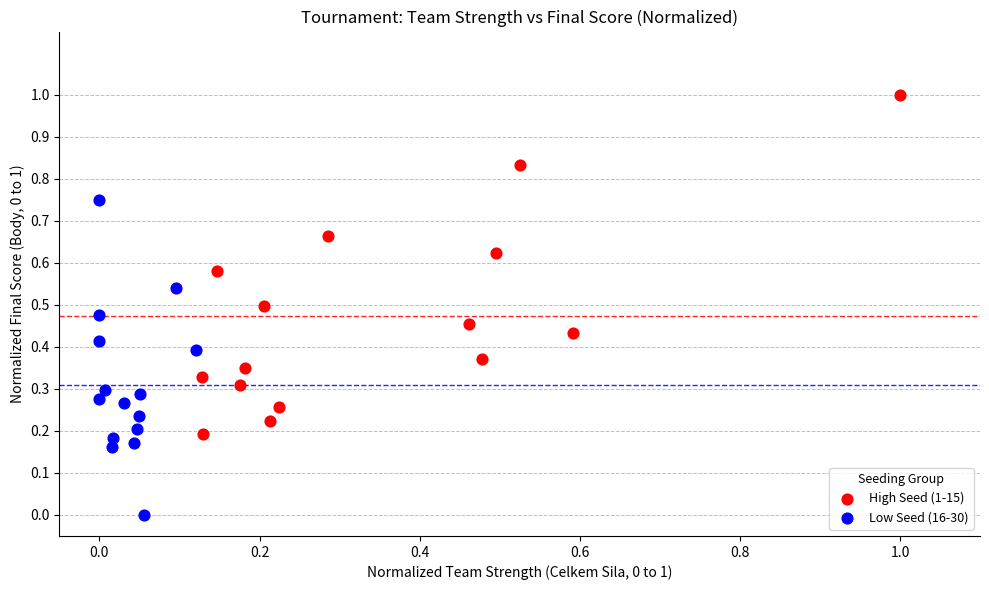

Which series contains the lowest Y value?

Low Seed (16-30)